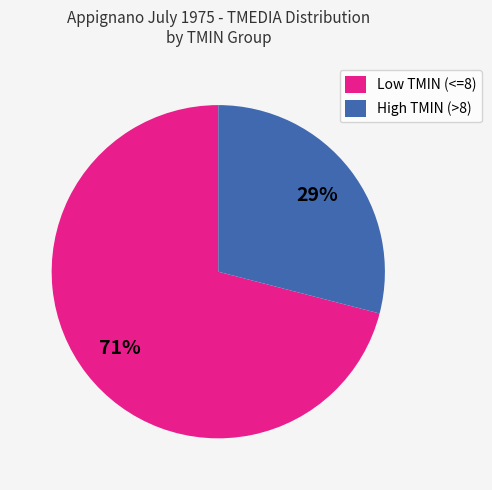

Does any single category account for the majority?

Yes